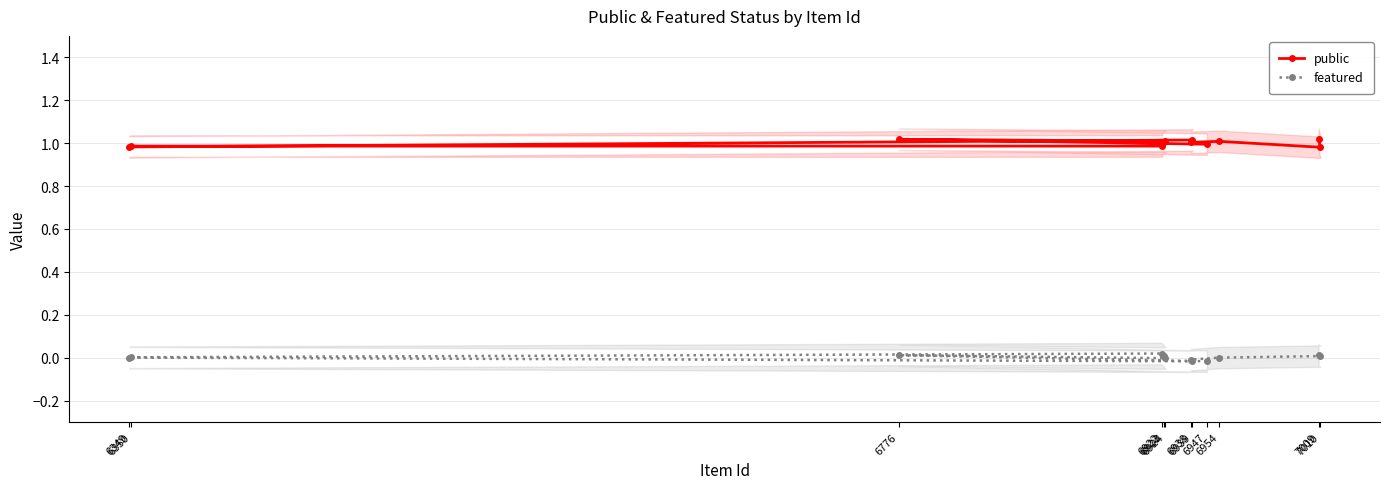

Rank the categories by public value from highest to lowest.

7009, 6776, 6939, 6924, 6954, 6938, 6923, 6947, 6922, 6350, 6349, 7010